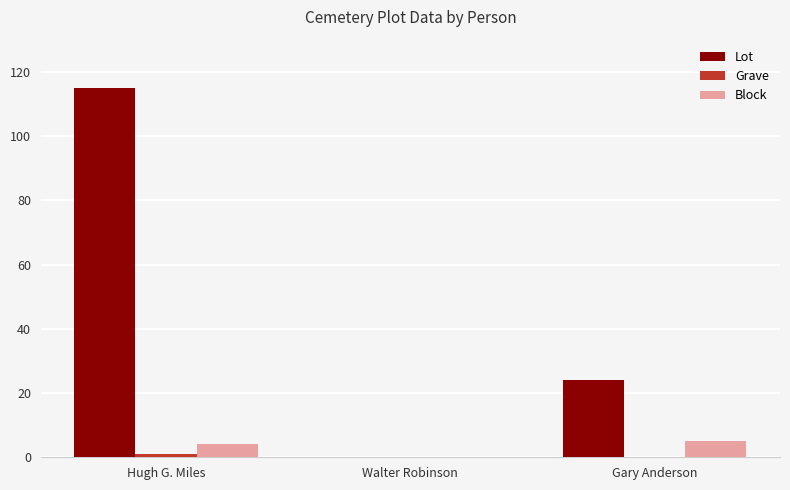

At which label is Lot closest to 57?

Gary Anderson